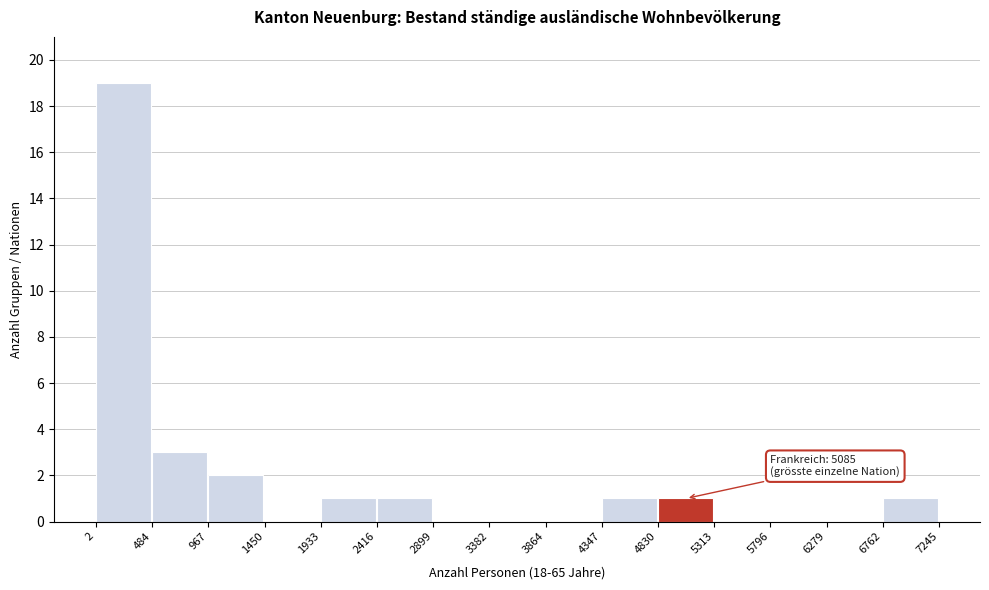

Over which range of the x-axis is the bar tallest?

2 to 484